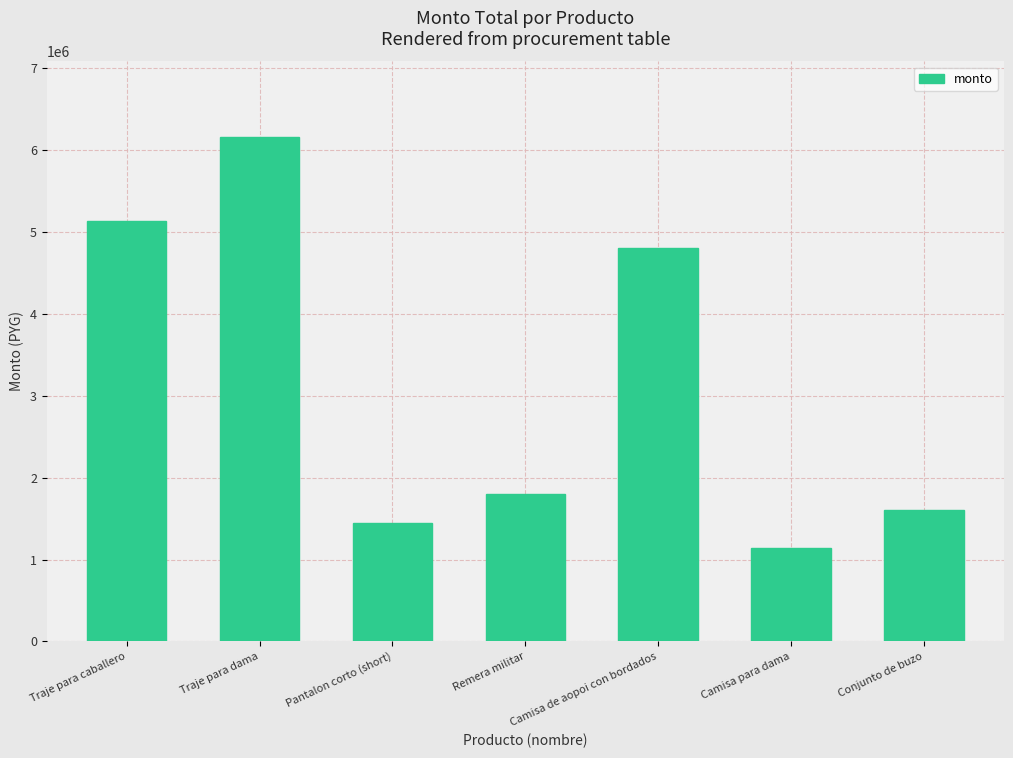

Which label corresponds to the smallest value in the chart?

Camisa para dama